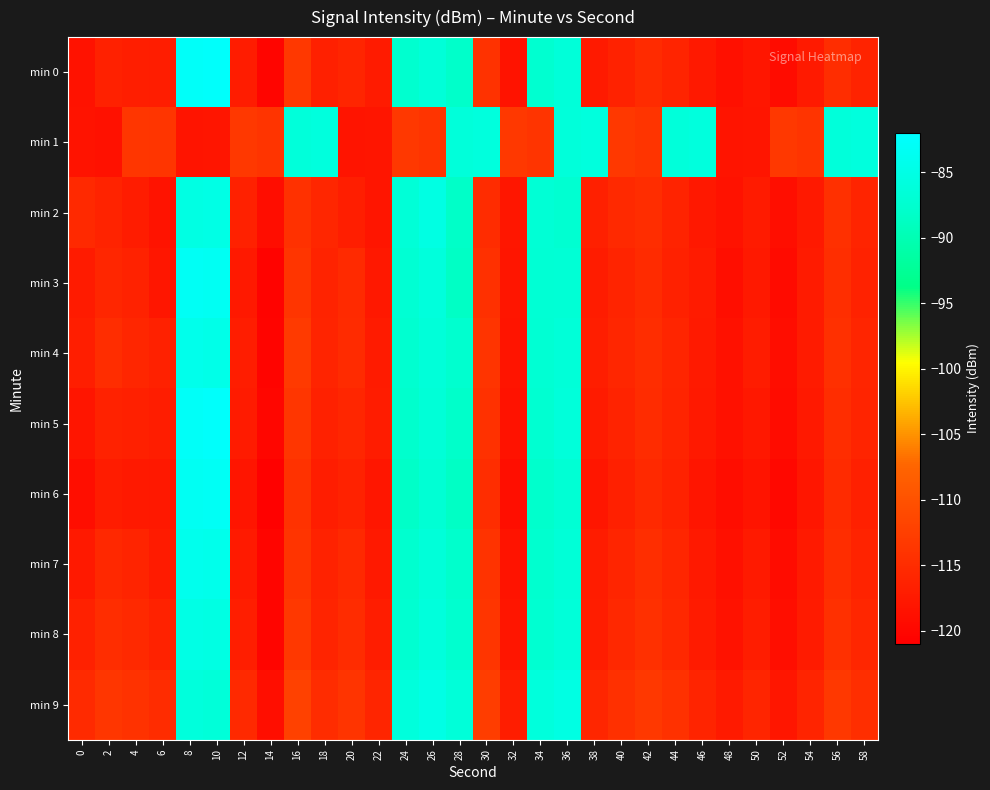

Which has a higher value, 36 or 6?

36